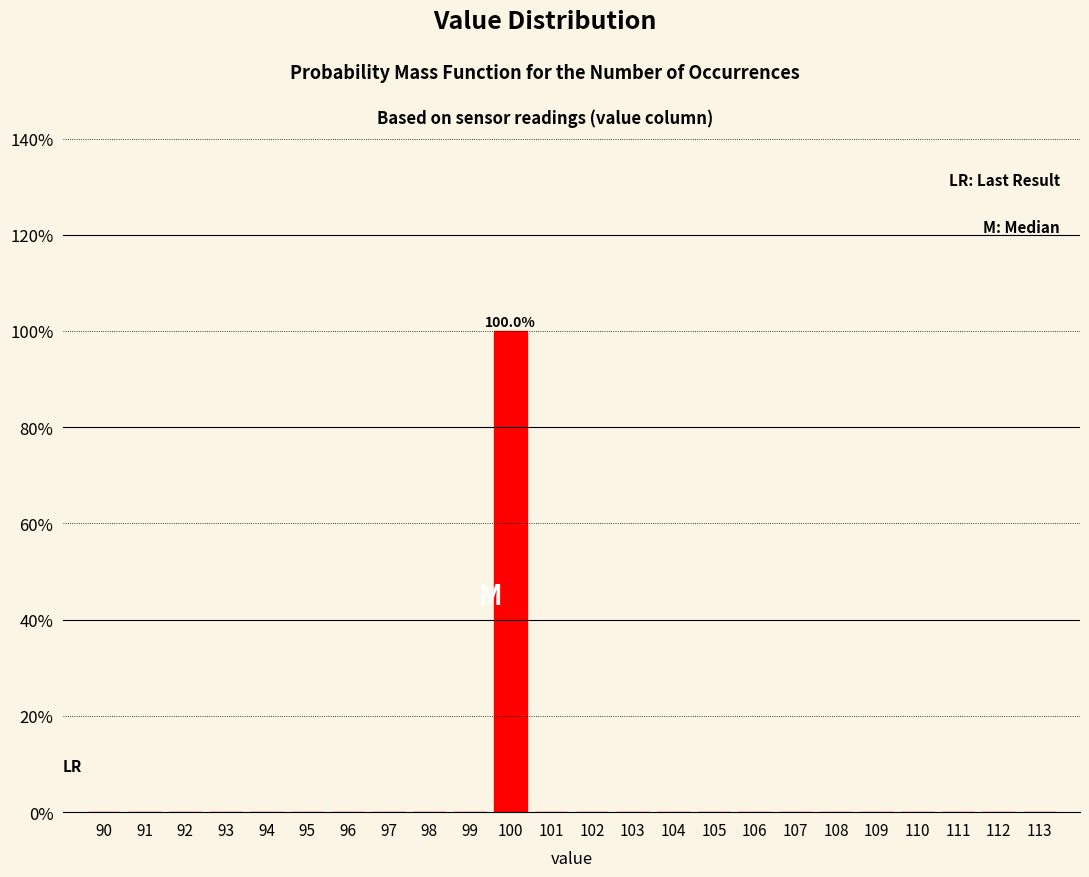

Reading right to left, what are all the values shown in this chart?

113=0	112=0	111=0	110=0	109=0	108=0	107=0	106=0	105=0	104=0	103=0	102=0	101=0	100=100	99=0	98=0	97=0	96=0	95=0	94=0	93=0	92=0	91=0	90=0